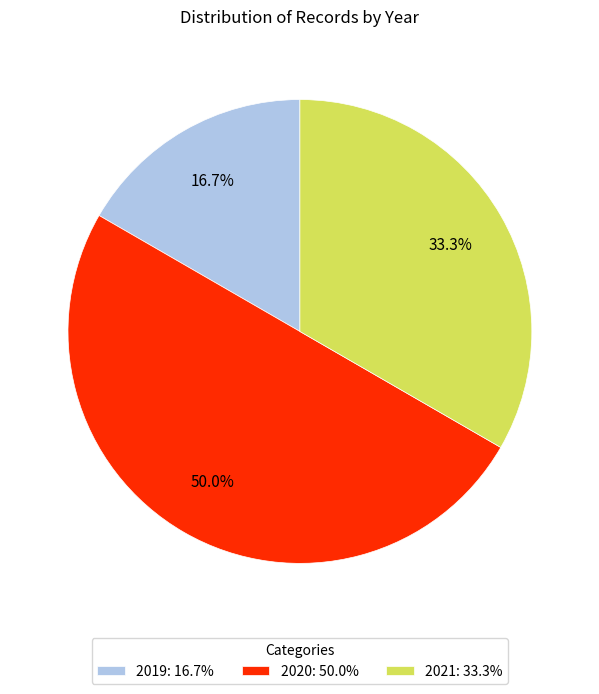

Count the number of slices in the pie.

3